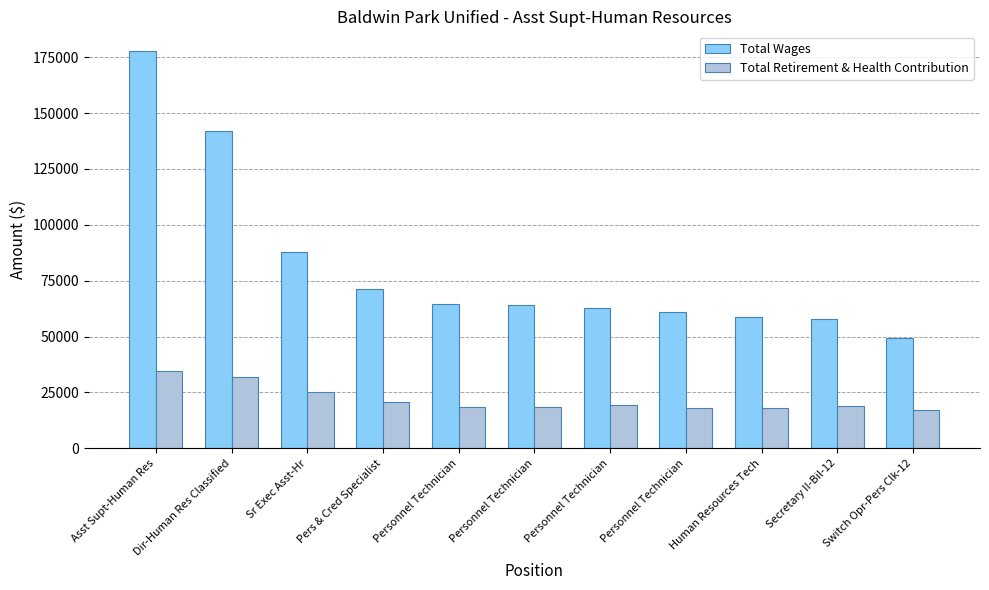

What is the minimum value for Total Wages?

49447